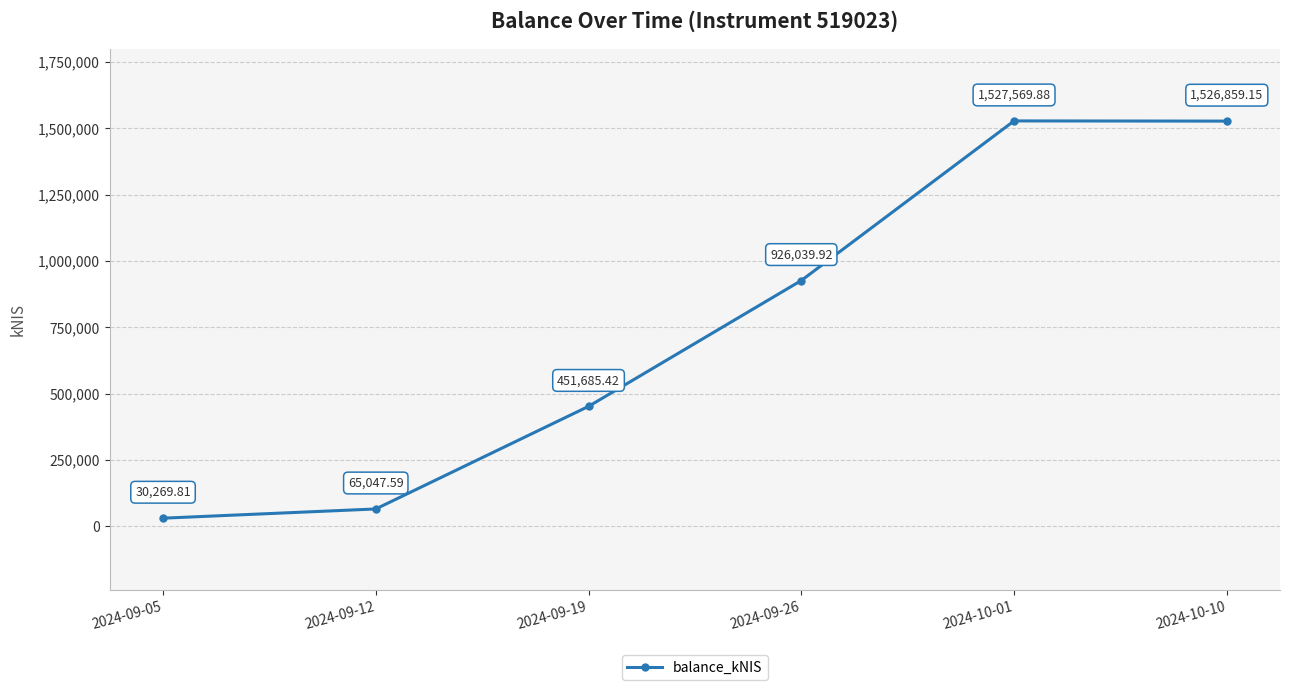

What is the difference between the second highest and second lowest values?

1461811.6